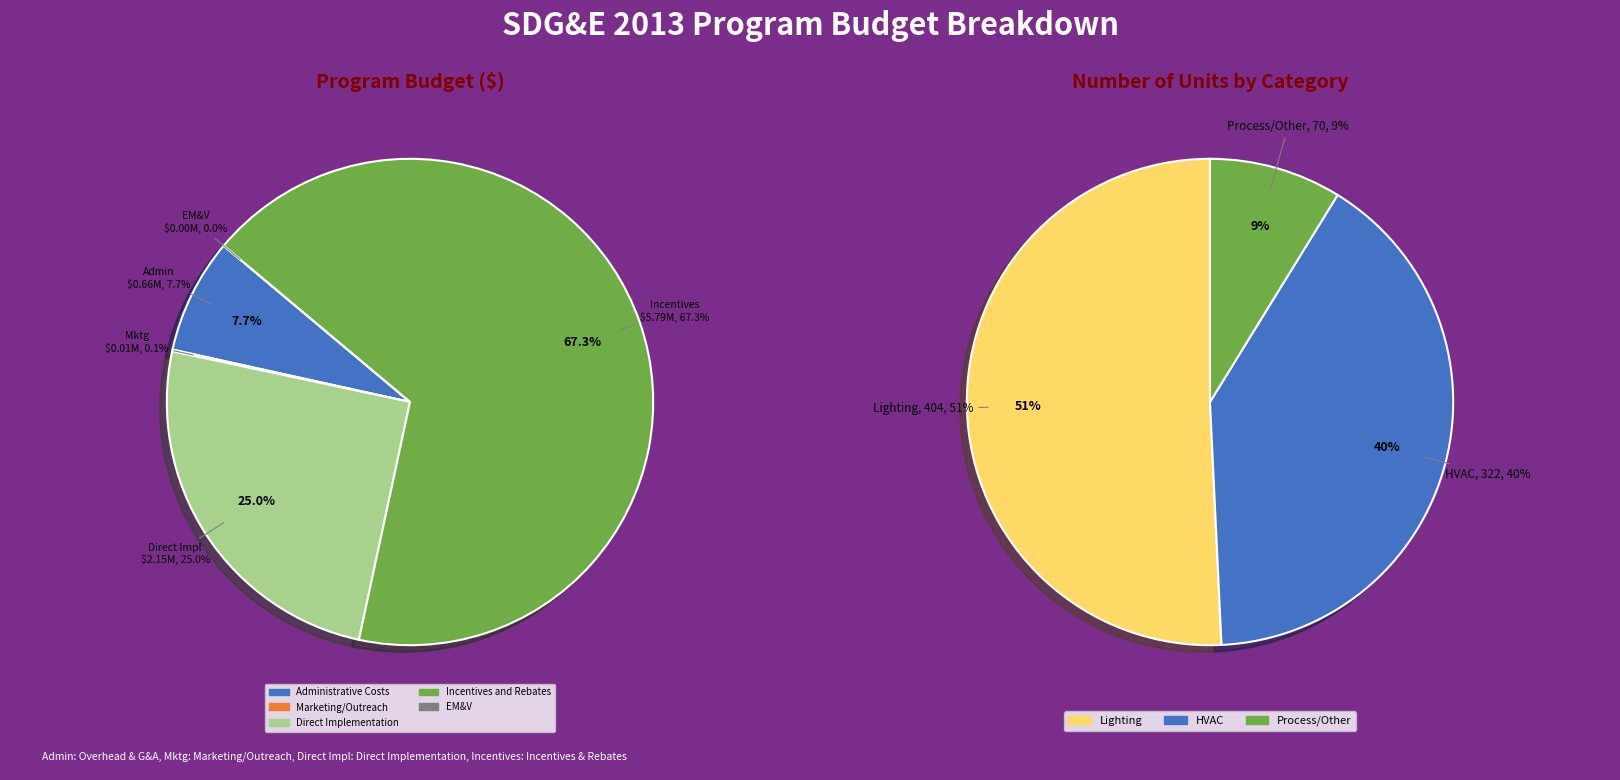

What is the change in value from Direct Implementation to EM&V?

-2151170.1